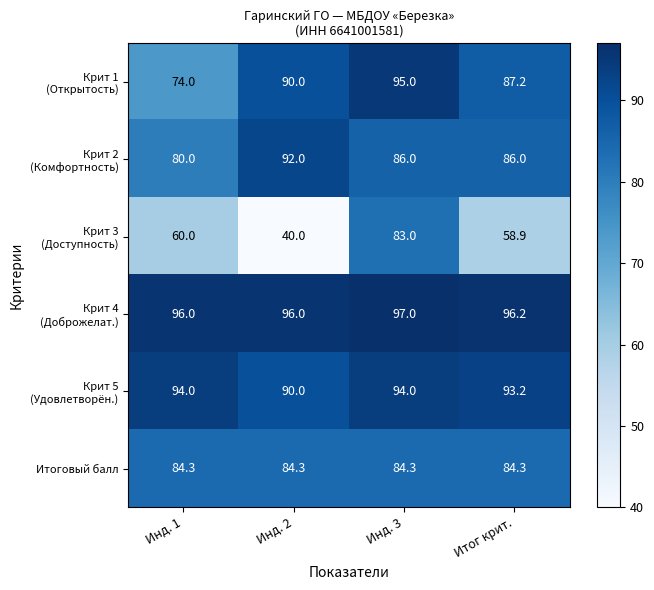

At which category is the sum across all series the highest?

Инд. 3